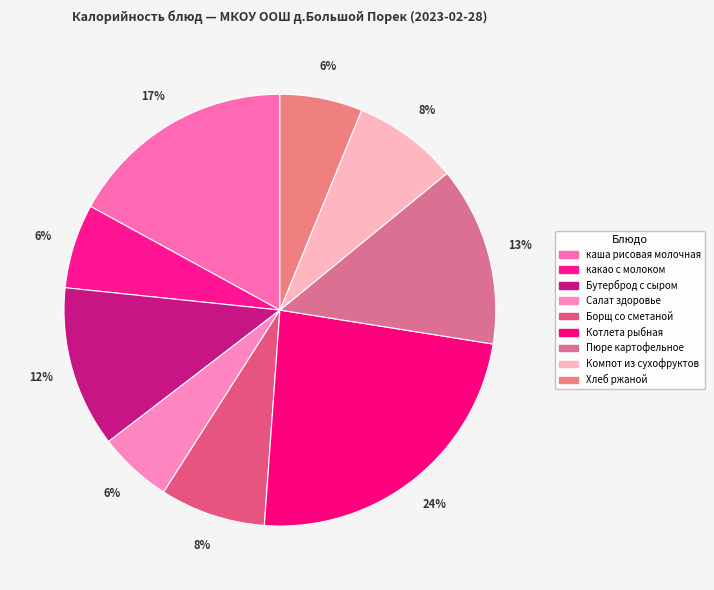

Between Компот из сухофруктов and Салат здоровье, which is larger?

Компот из сухофруктов